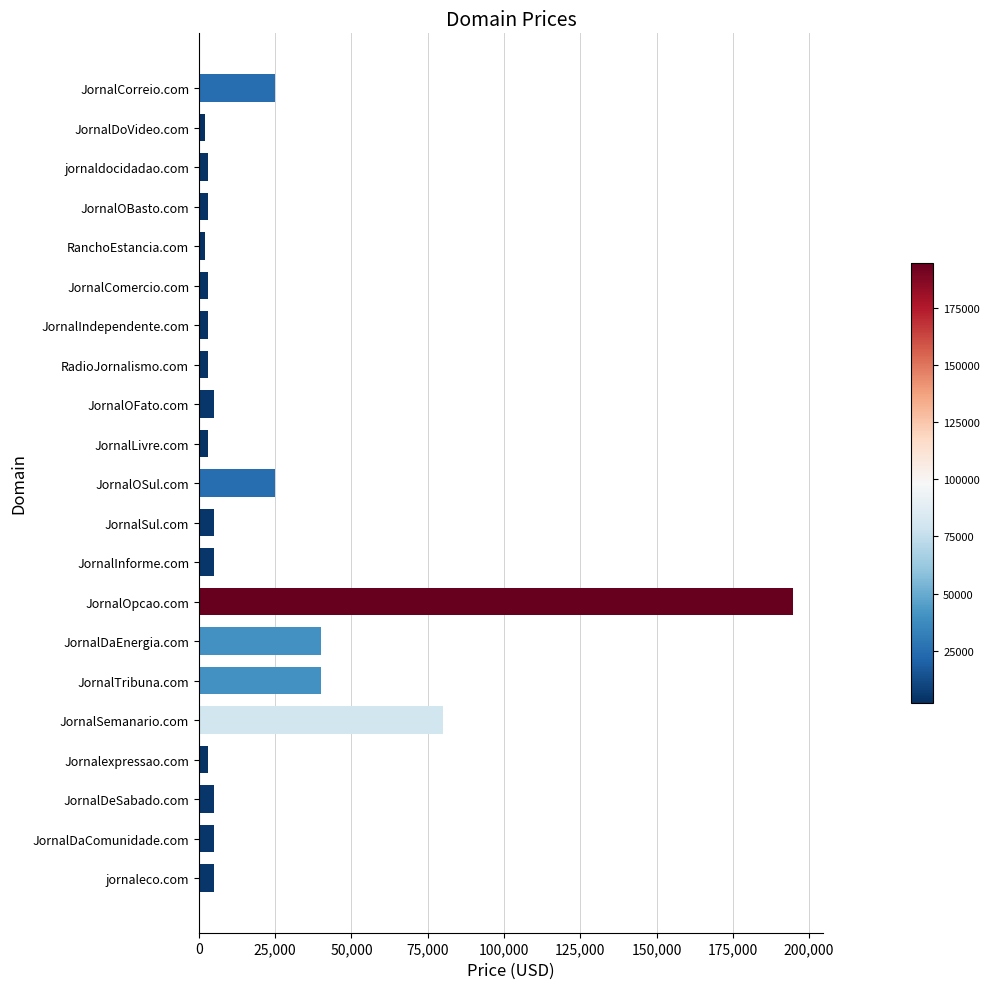

At which label is the value closest to 98388?

JornalSemanario.com